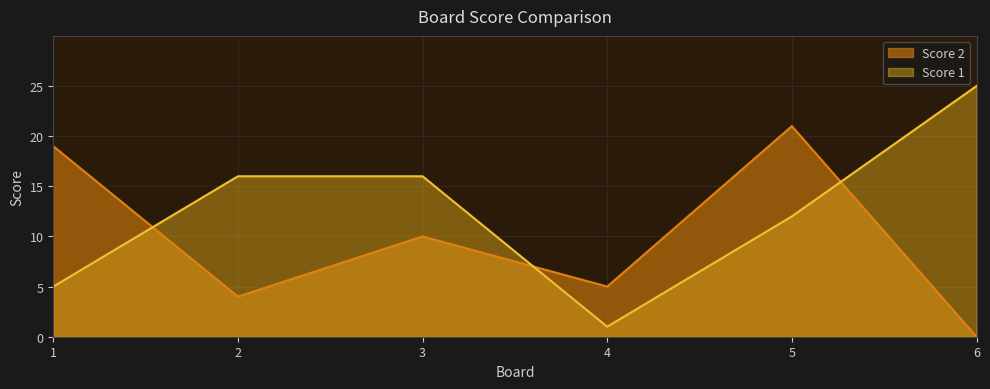

Which series changed the most between 2 and 5?

Score 2